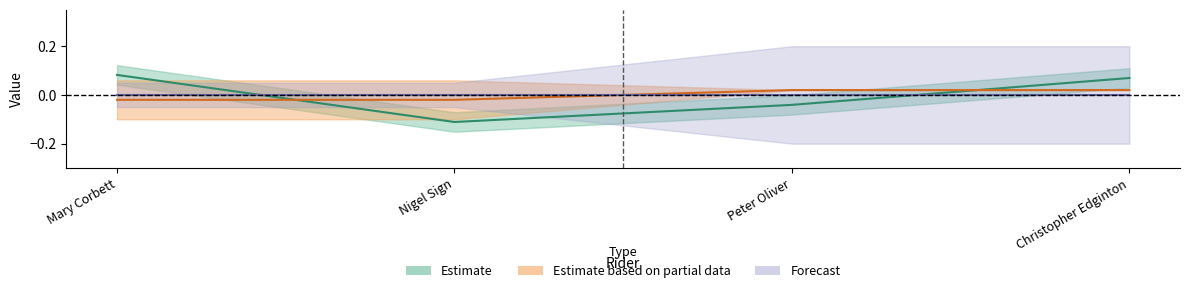

Which series ends up on top after the final intersection of number and ctt_number?

ctt_number